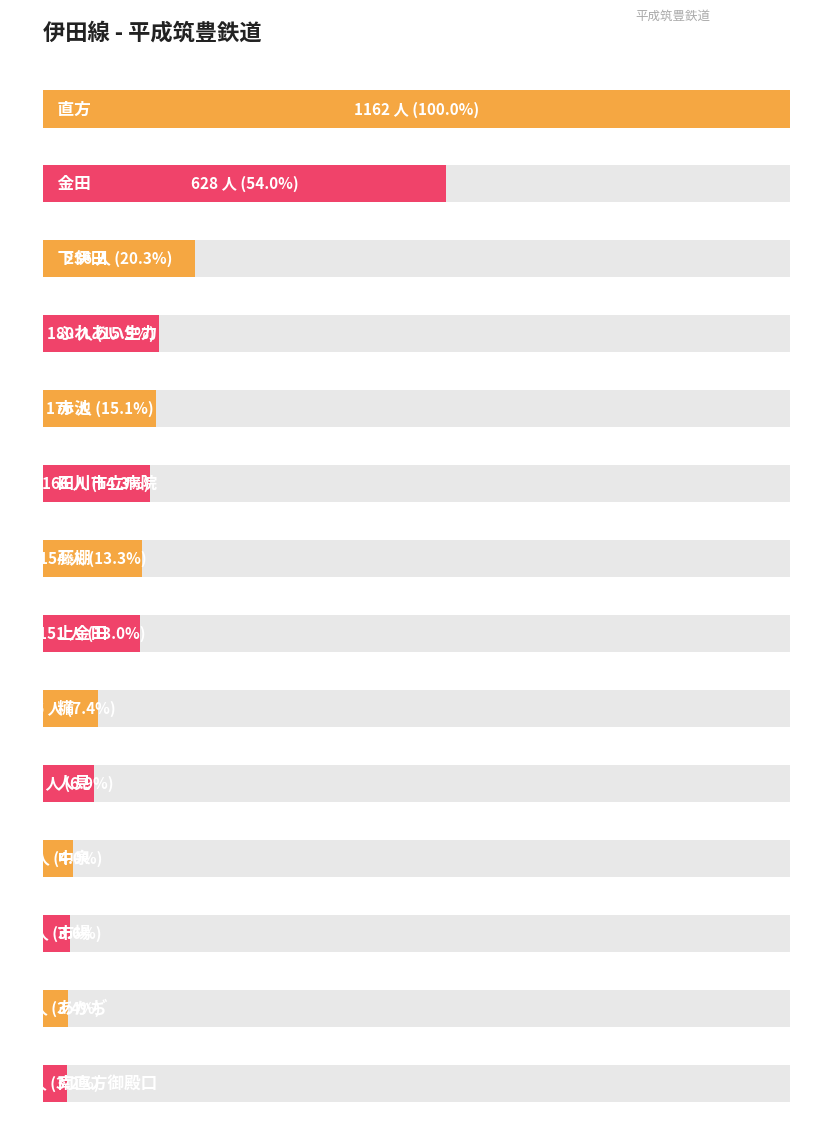

What is the change in value from 田川市立病院 to 人見?

-86